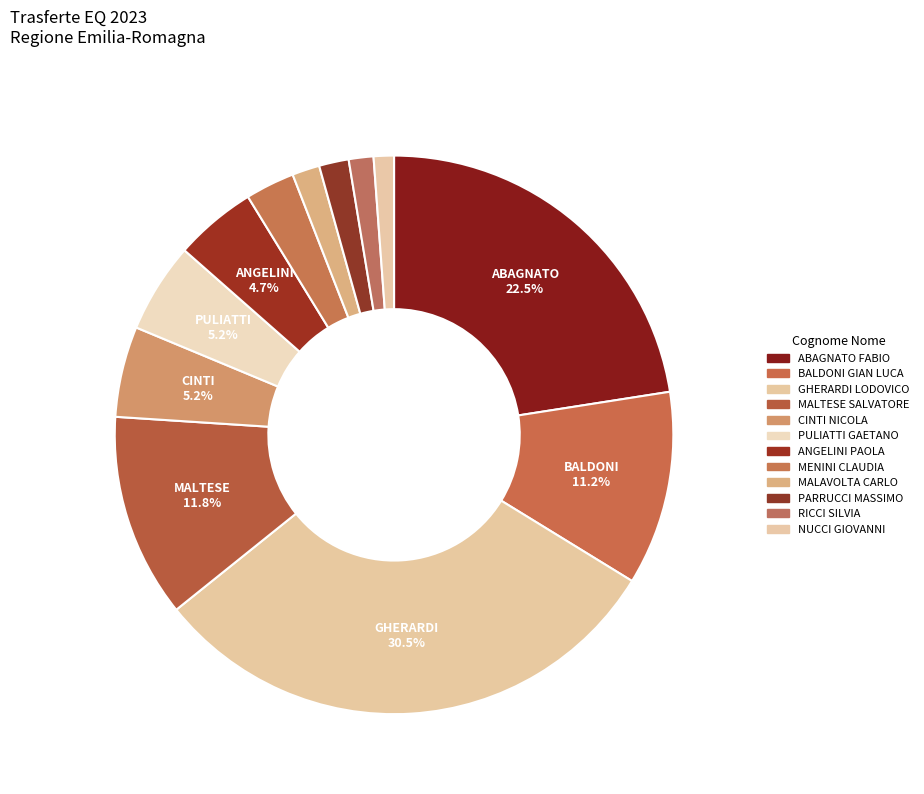

Which category has the smallest portion of the pie?

NUCCI GIOVANNI